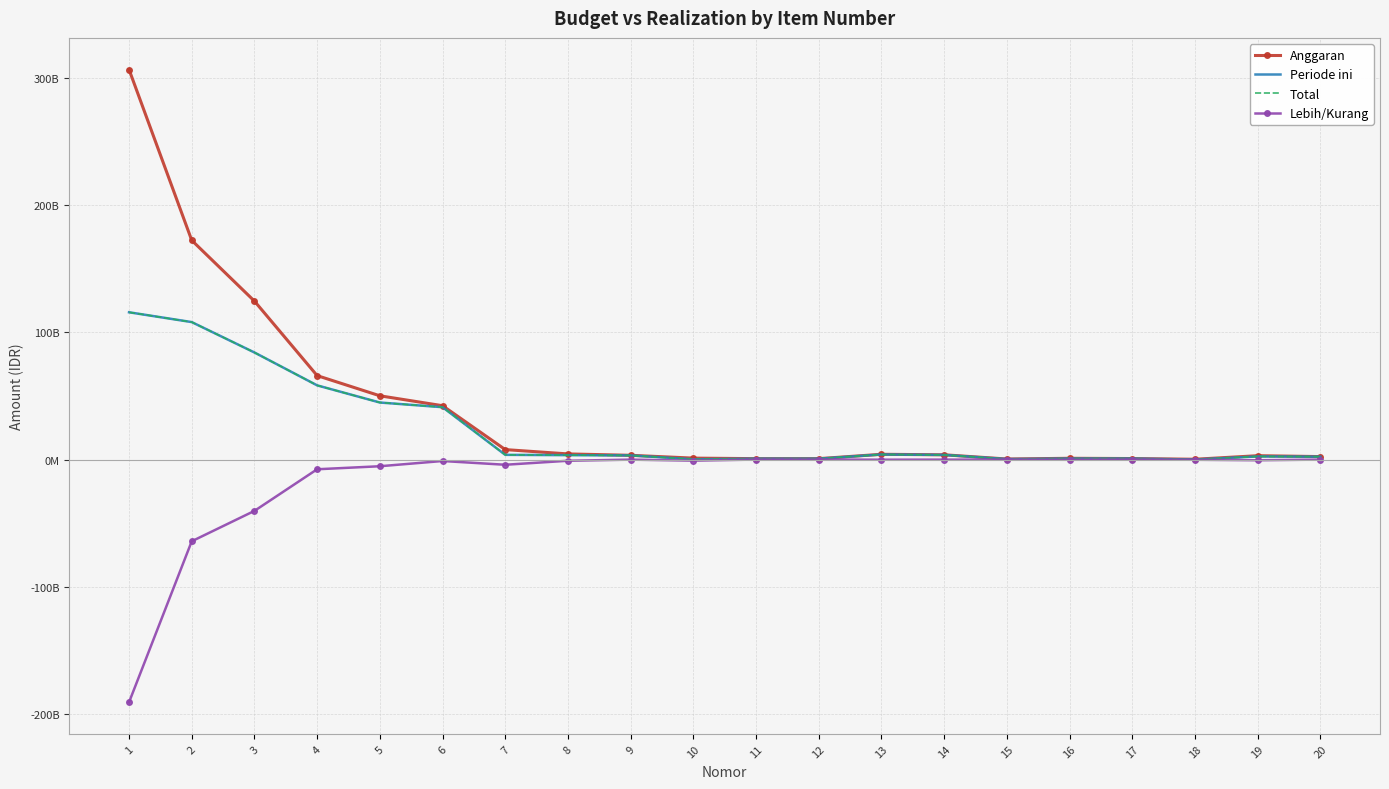

Which series has the largest total across all categories?

Anggaran